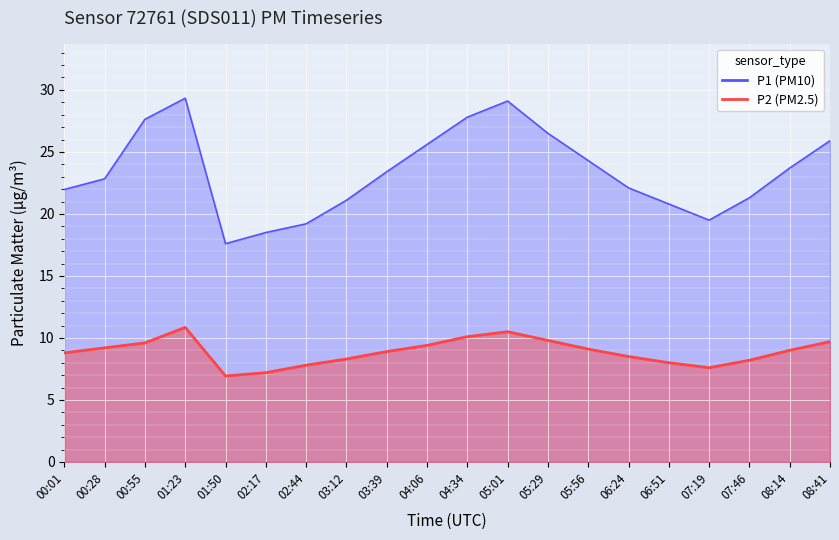

What is the difference between the maximum and minimum values in the P1 series?

11.7